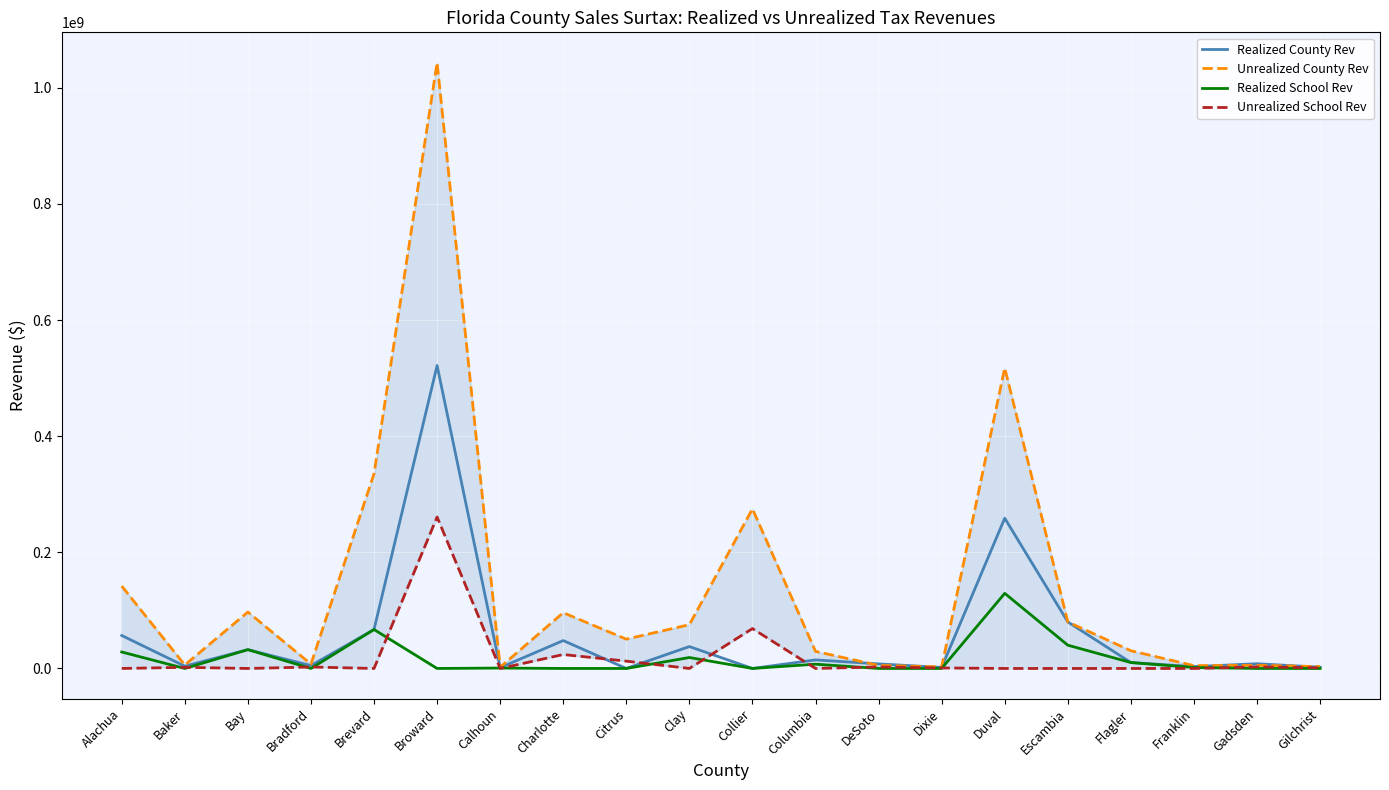

True or false: Realized County Rev and Realized School Rev intersect in this chart.

False